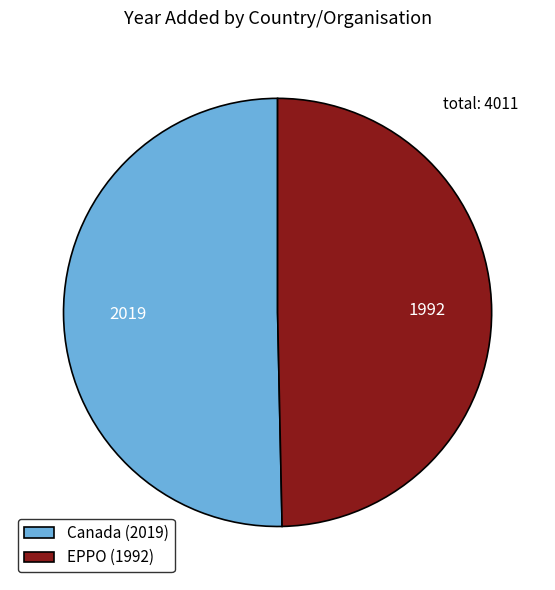

Do EPPO (1992) and Canada (2019) together represent more than half of the pie?

Yes